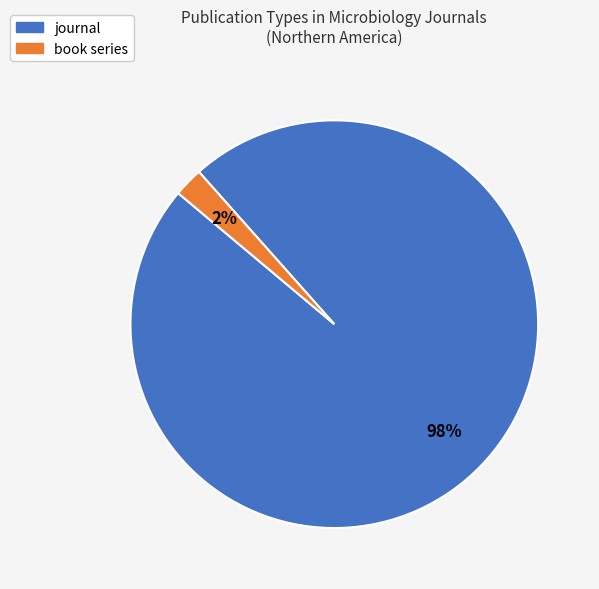

True or false: journal accounts for 98% of the total.

True